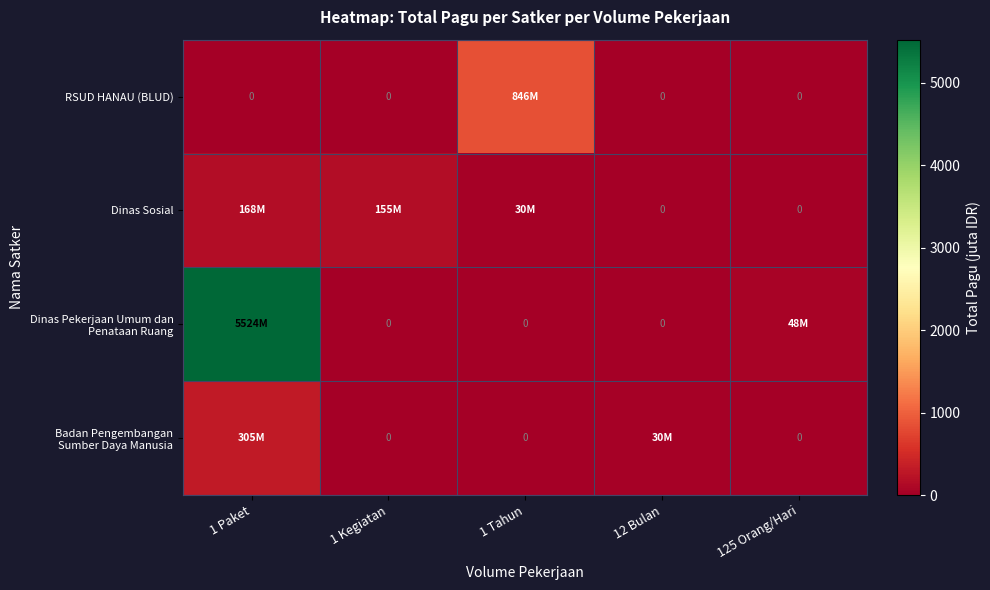

Where does the Dinas Sosial series first go above 30?

1 Paket